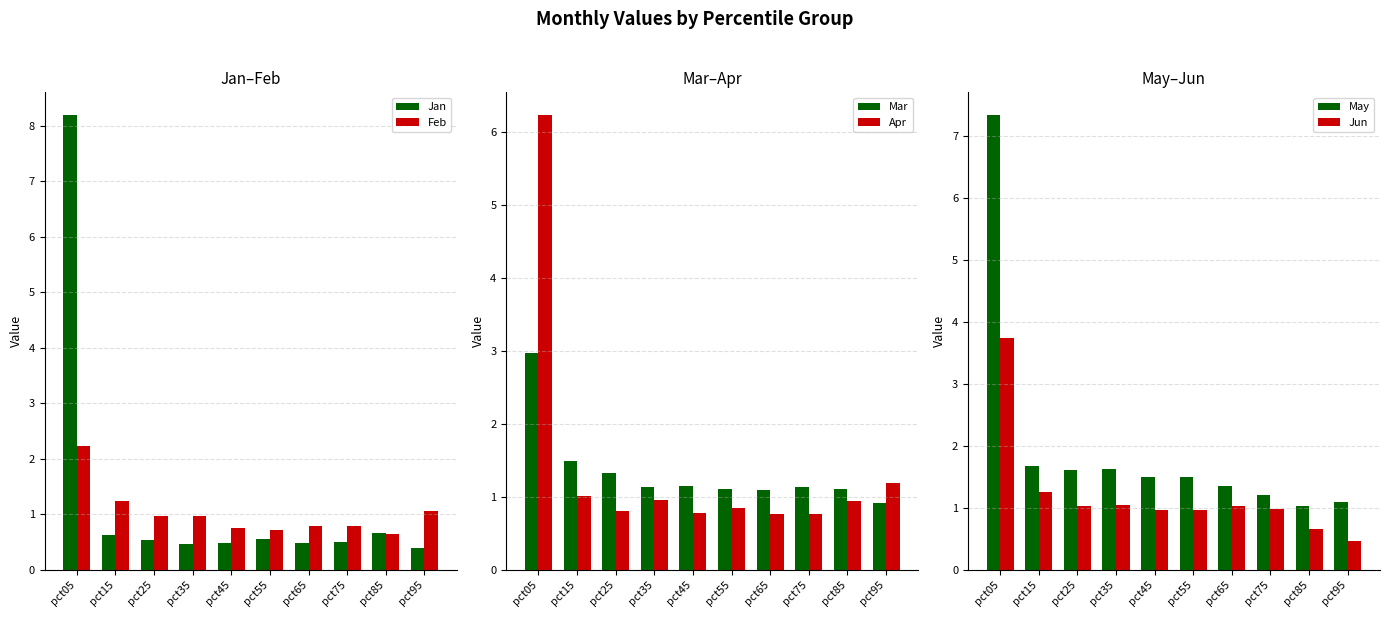

What is the value of the Feb bar at the 7th from the left?

0.8